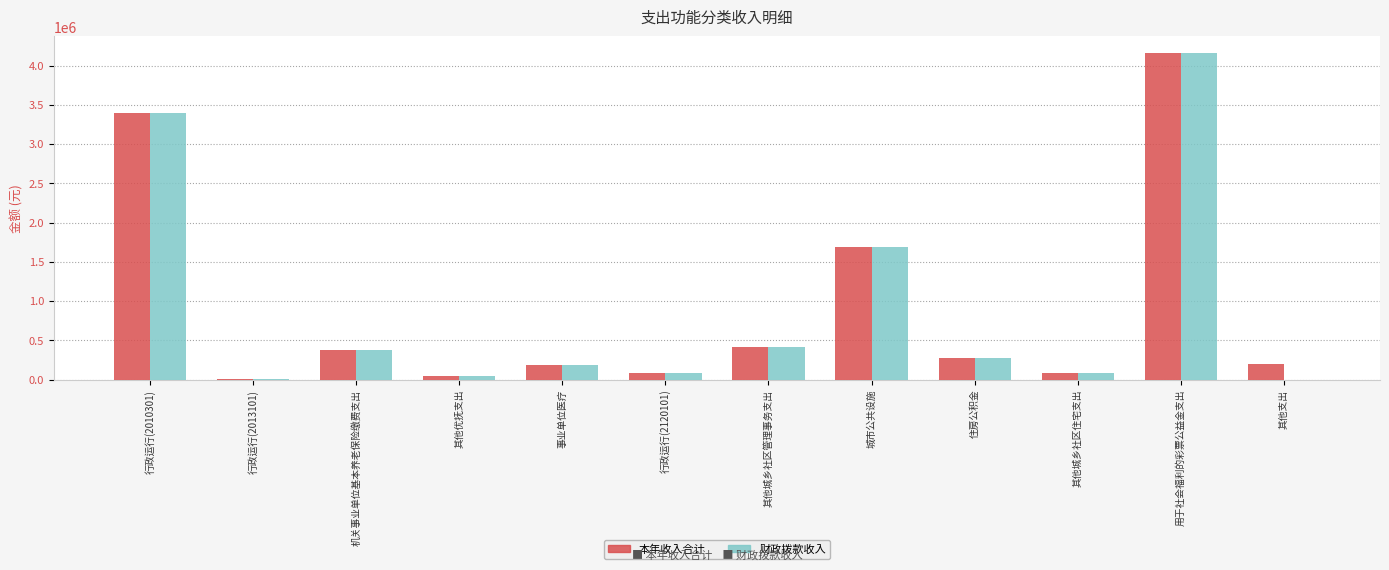

At which category is the sum across all series the highest?

用于社会福利的彩票公益金支出